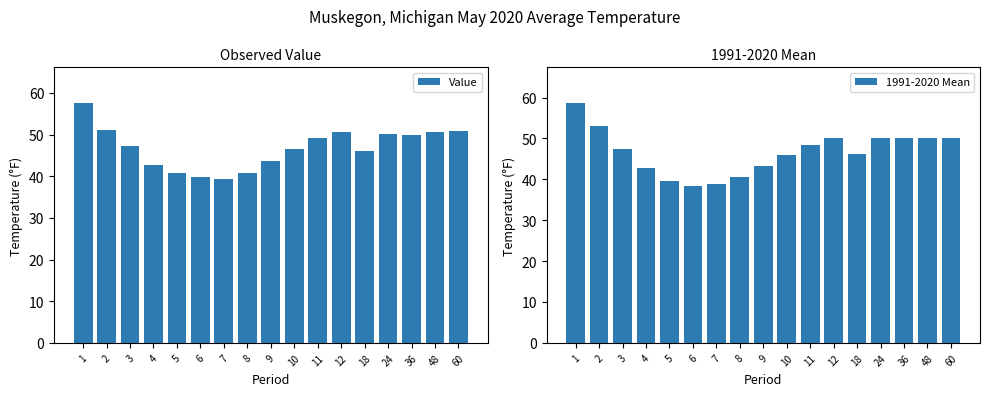

How many series are shown in this chart?

2